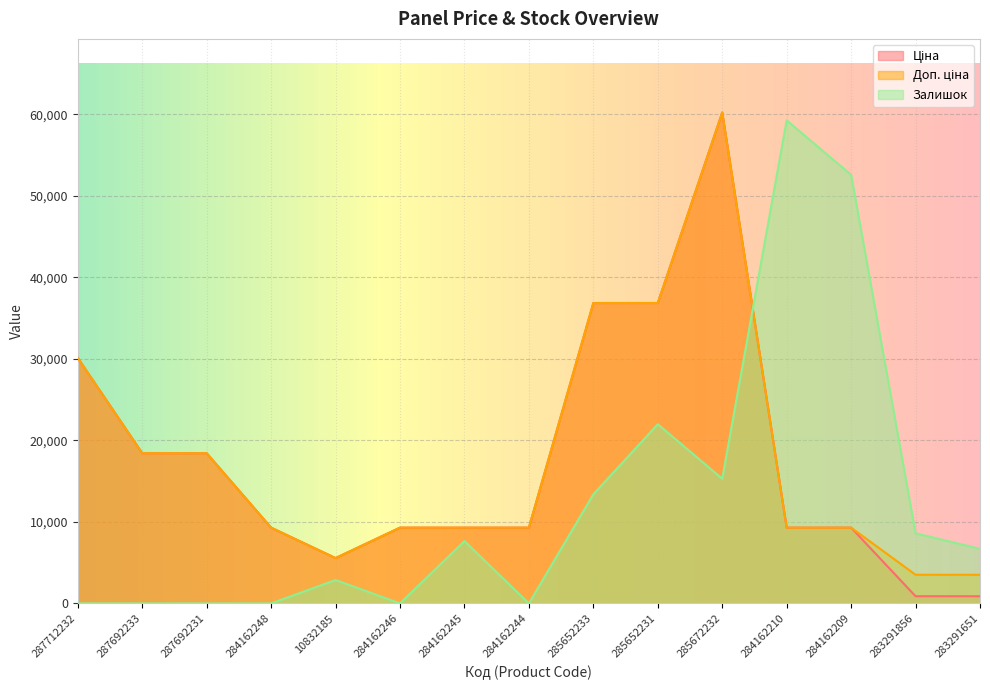

True or false: Залишок has a value of 11455.7 at 283291651.

False